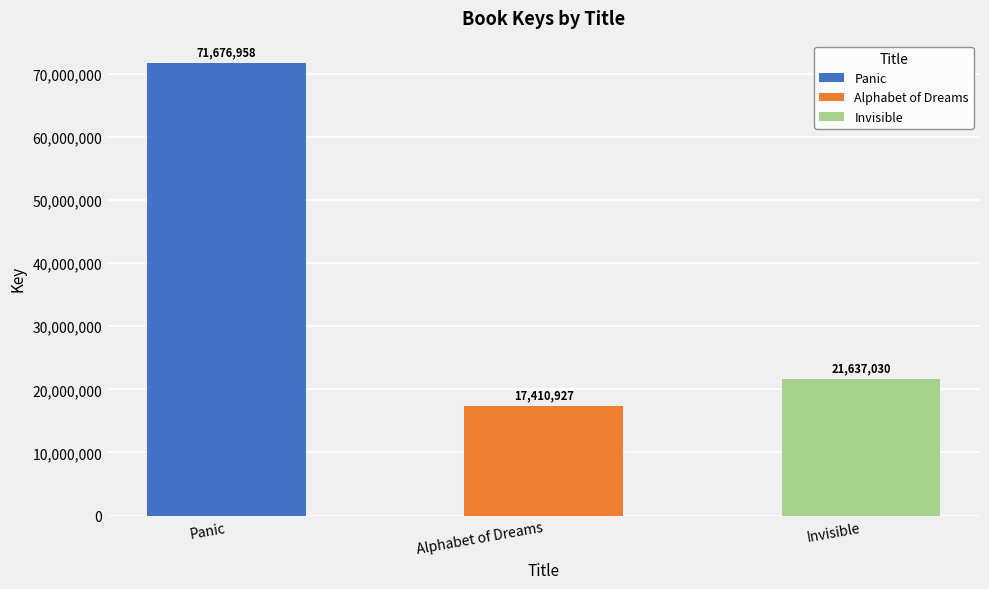

What is the label of the 2nd bar from the right?

Alphabet of Dreams